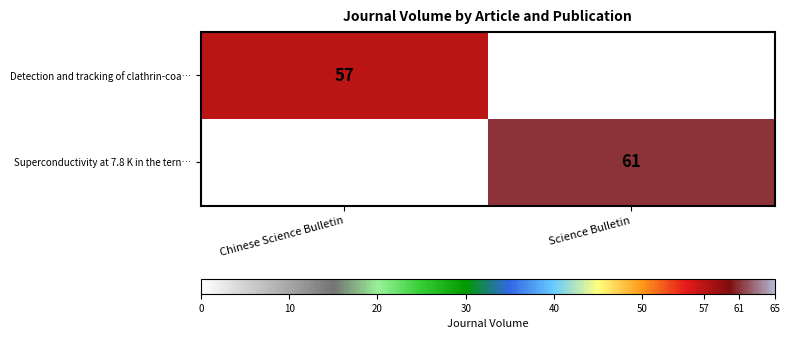

At how many categories does at least one series exceed 40?

2